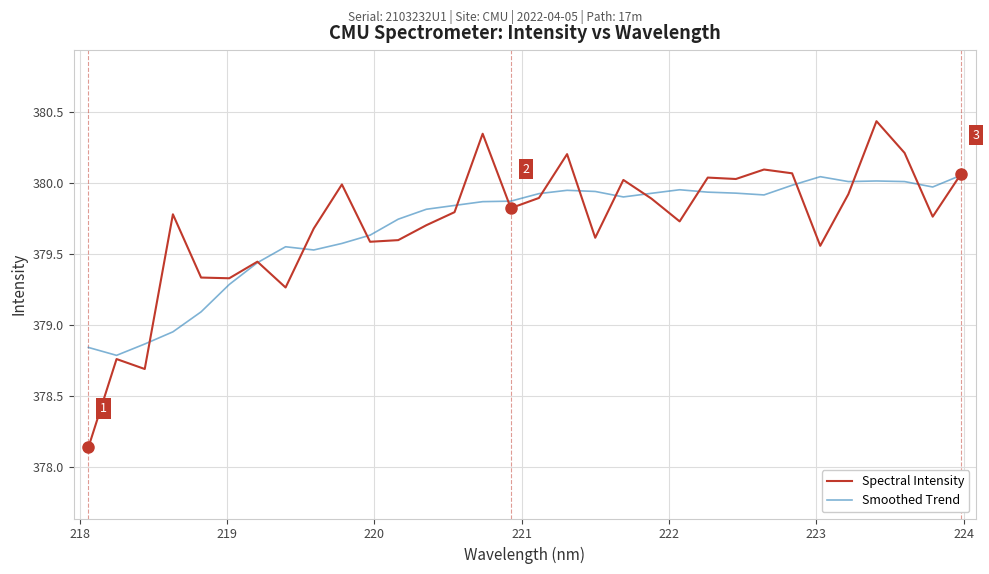

Which series has the widest spread of values?

Spectral Intensity